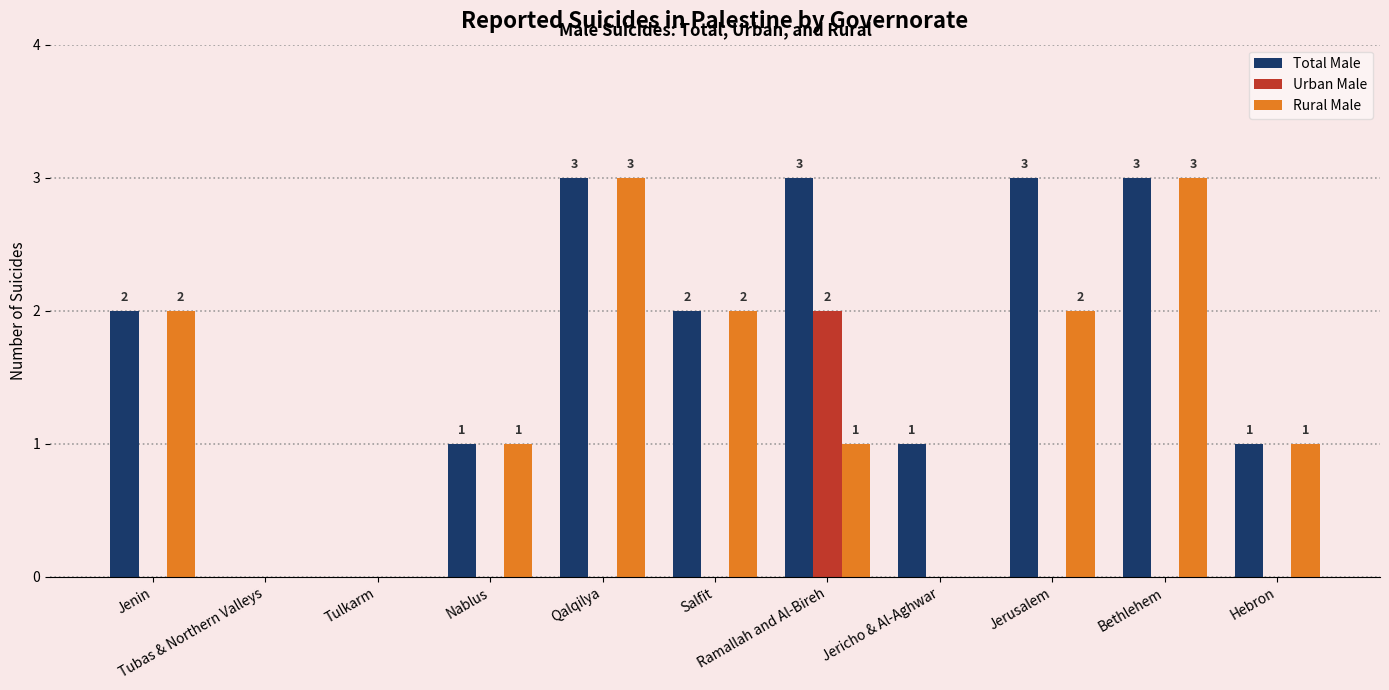

True or false: Total Male has a value of 2 at Bethlehem.

False